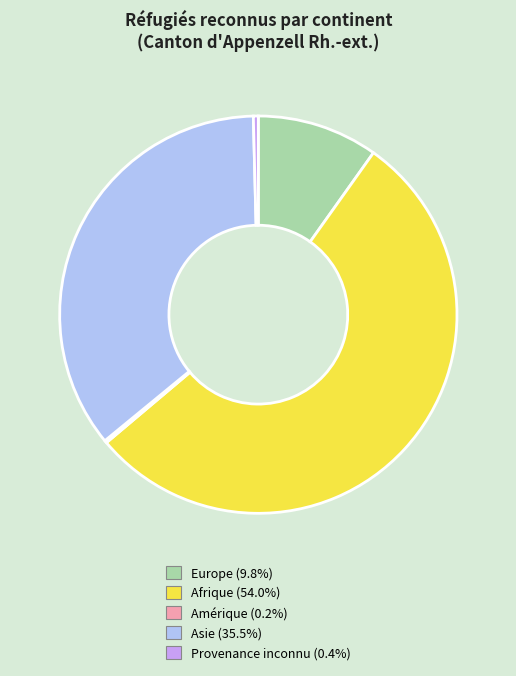

What is the ratio of the value at Afrique to the value at Asie?

1.5